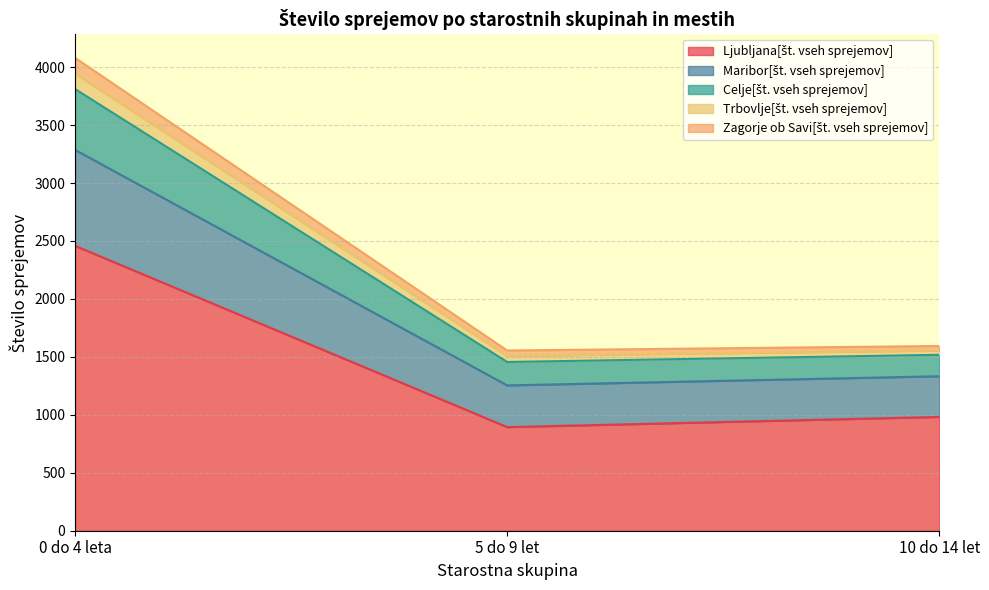

At which category is the sum across all series the highest?

0 do 4 leta